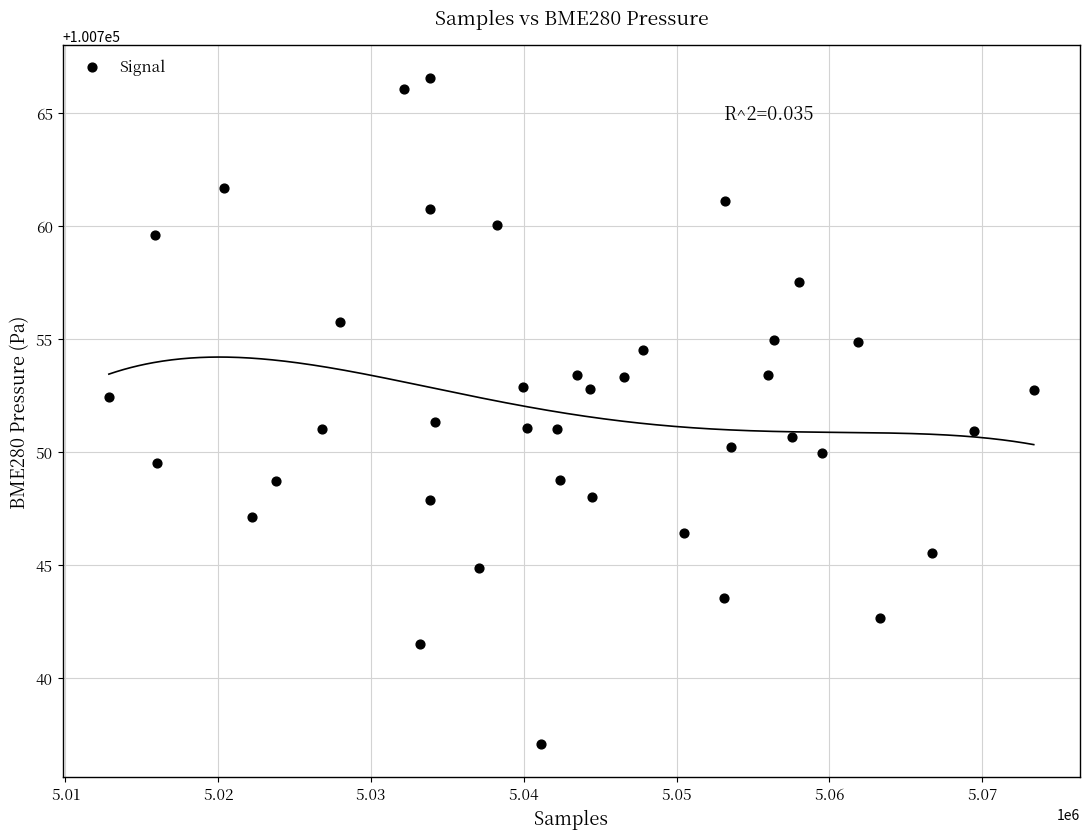

What is the range of Y values (max minus min)?

29.5